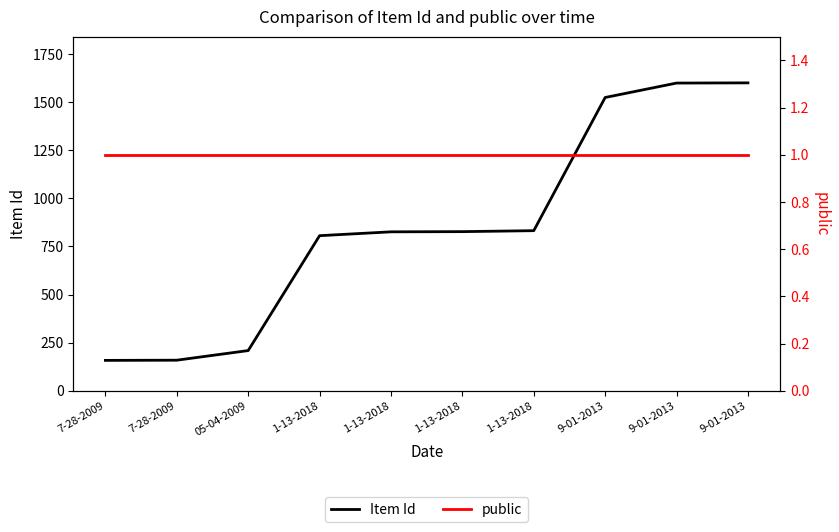

What is the difference between the maximum and minimum values in the Item Id series?

1442